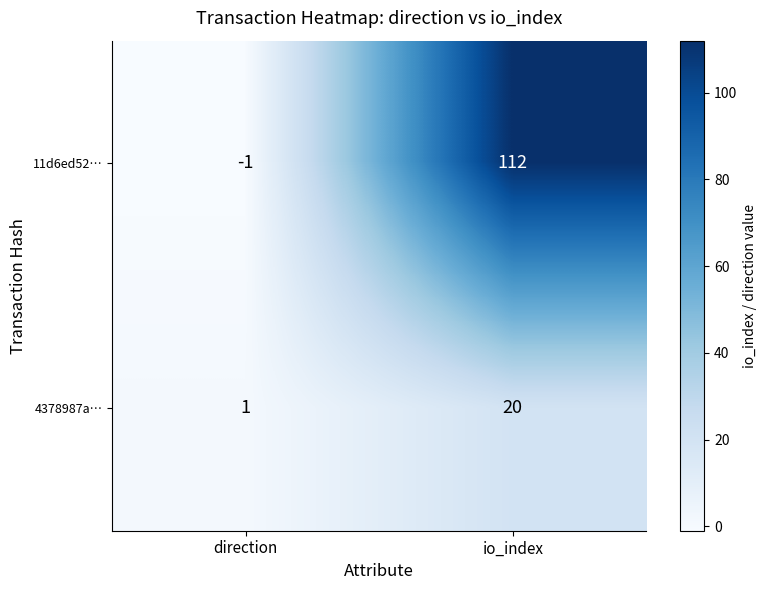

Which series has the largest total across all categories?

11d6ed52…